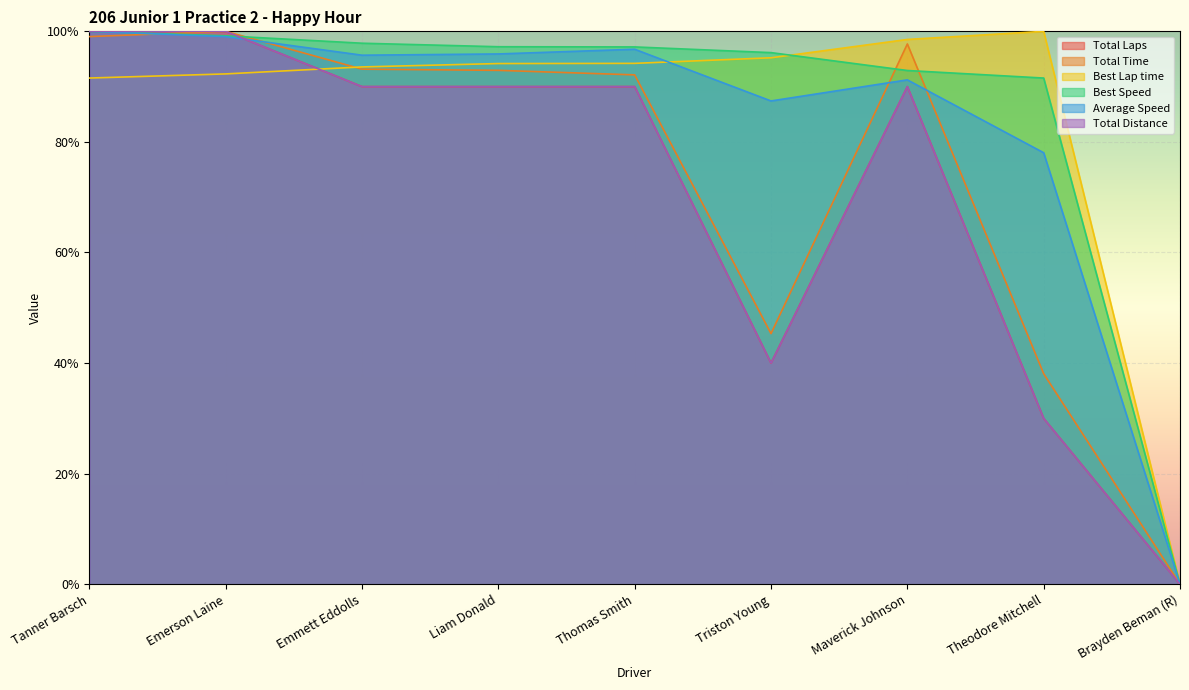

Which category has the lowest value across all series?

Brayden Beman (R)